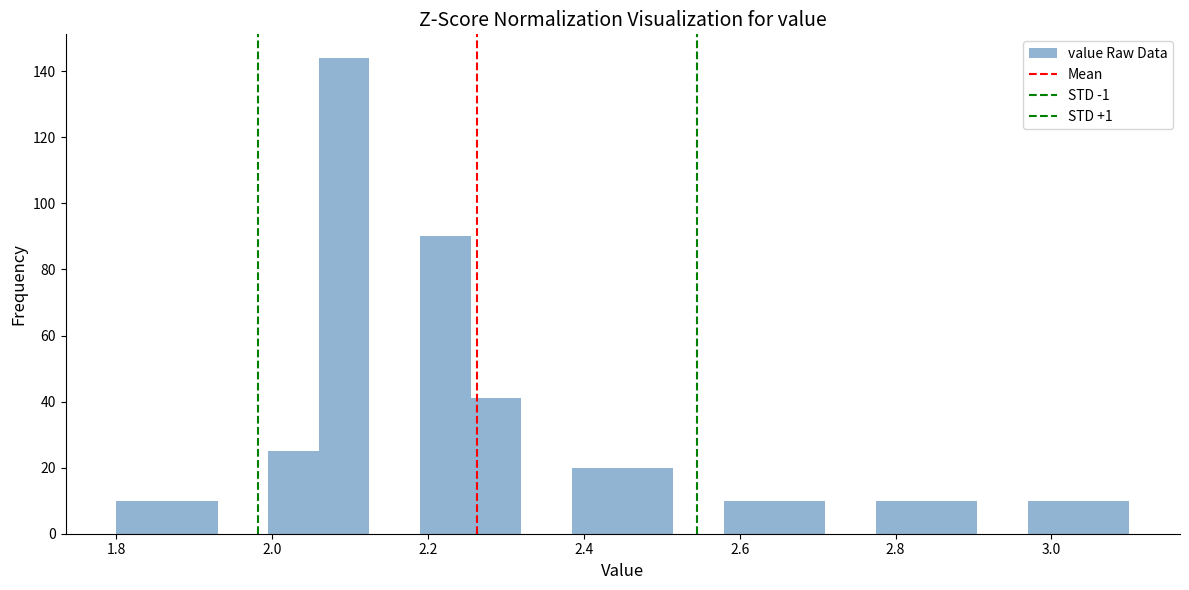

Read against the x-axis, roughly where is the centre of the tallest bar?

2.10